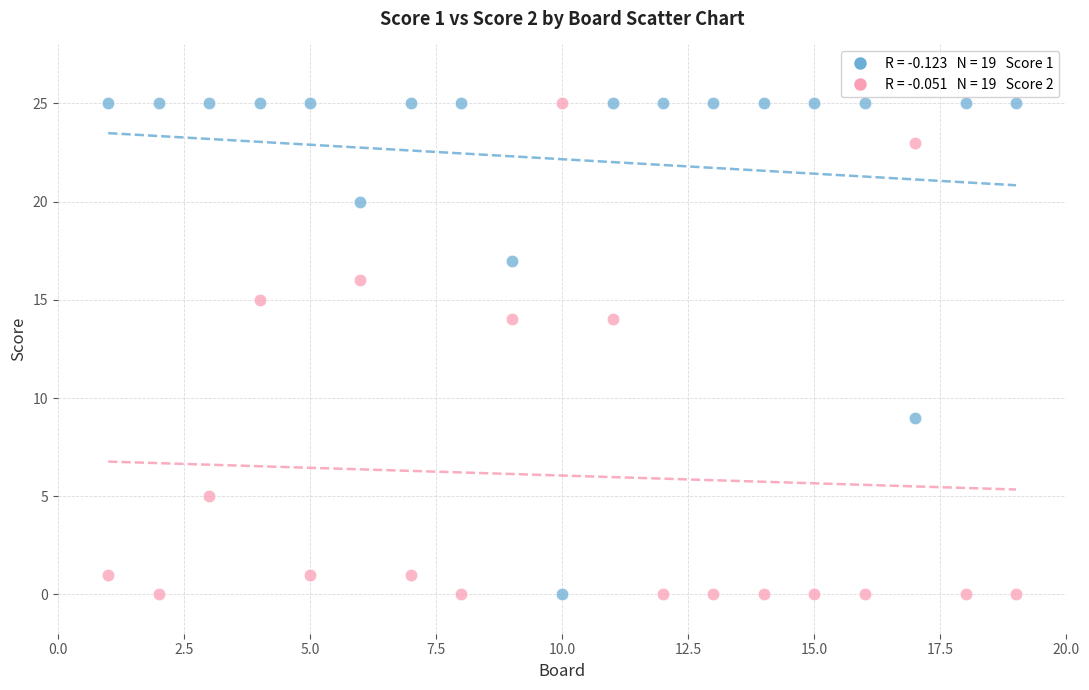

Across all data points, what is the range of X values (max minus min)?

18